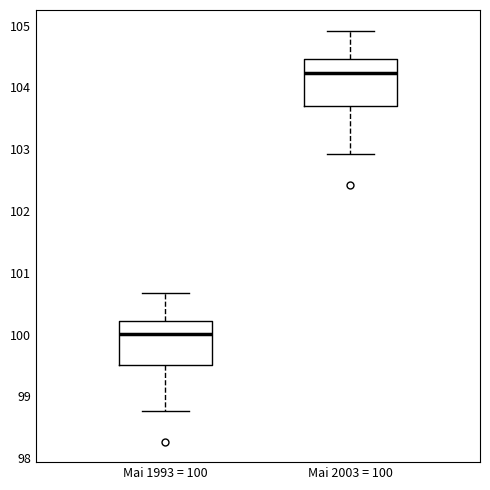

Reading left to right, read every box against the y-axis: the position of its median line, the range the box covers, and the ends of its whiskers. The values are not printed on the chart, so give them approximately, as read against the axis.

Mai 1993 = 100: median 100.0, box 99.5 to 100.2, whiskers 98.8 to 100.7
Mai 2003 = 100: median 104.2, box 103.7 to 104.5, whiskers 102.9 to 104.9